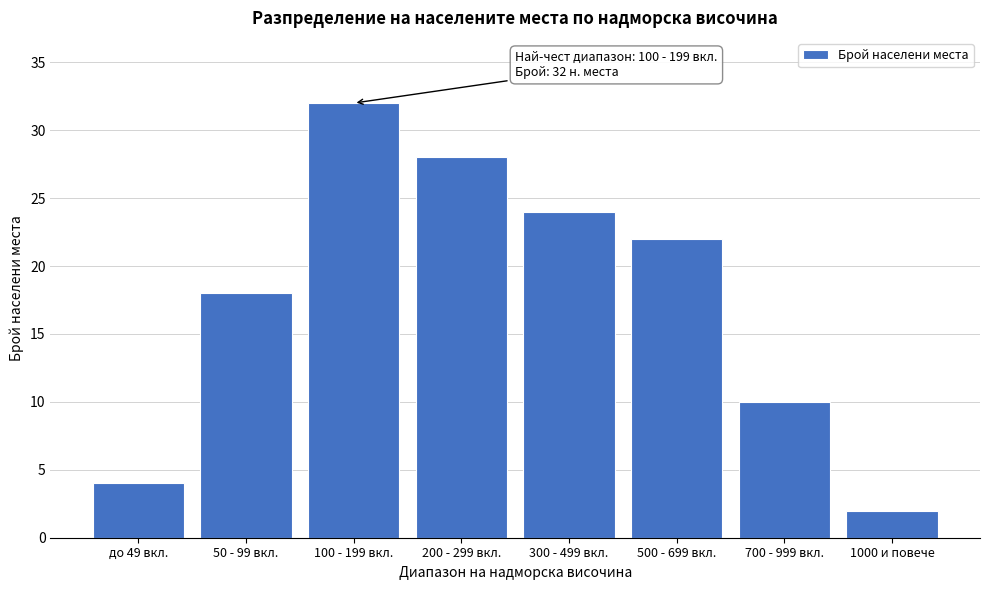

Reading left to right, what are all the values shown in this chart?

4	18	32	28	24	22	10	2